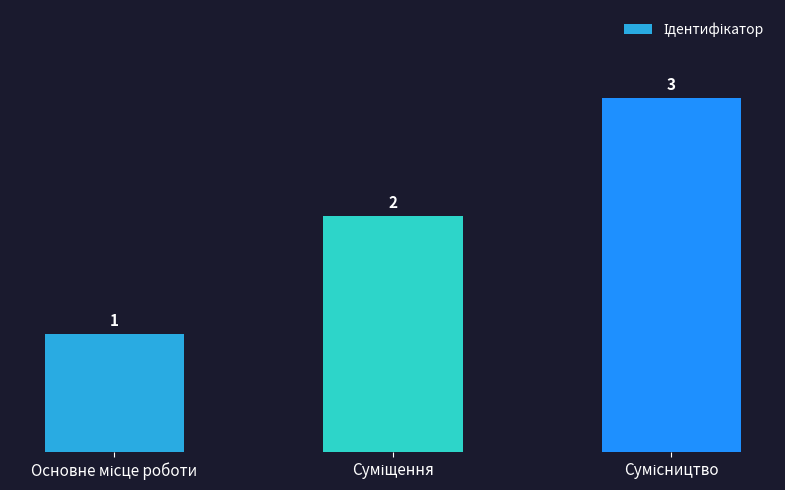

How many bars are there in total?

3